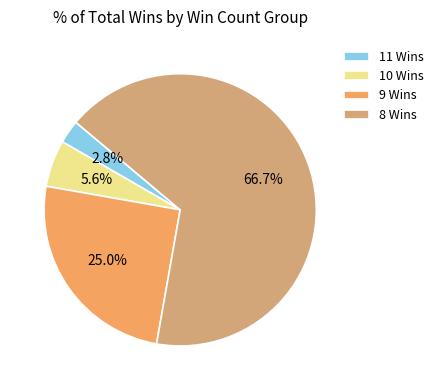

To the nearest percent, what is the average slice percentage?

25%